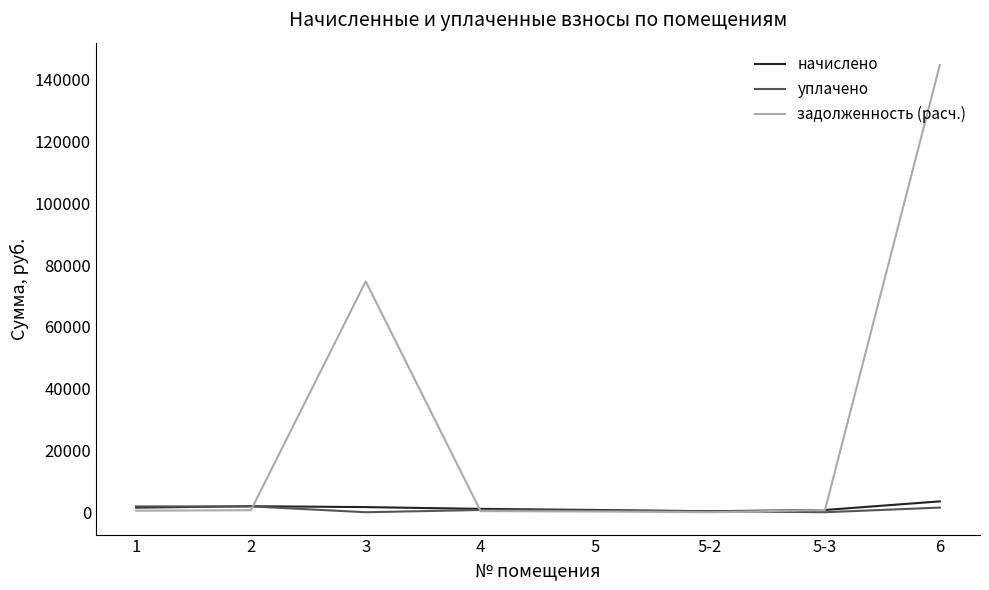

Which series changed the most between 1 and 6?

задолженность (расч.)